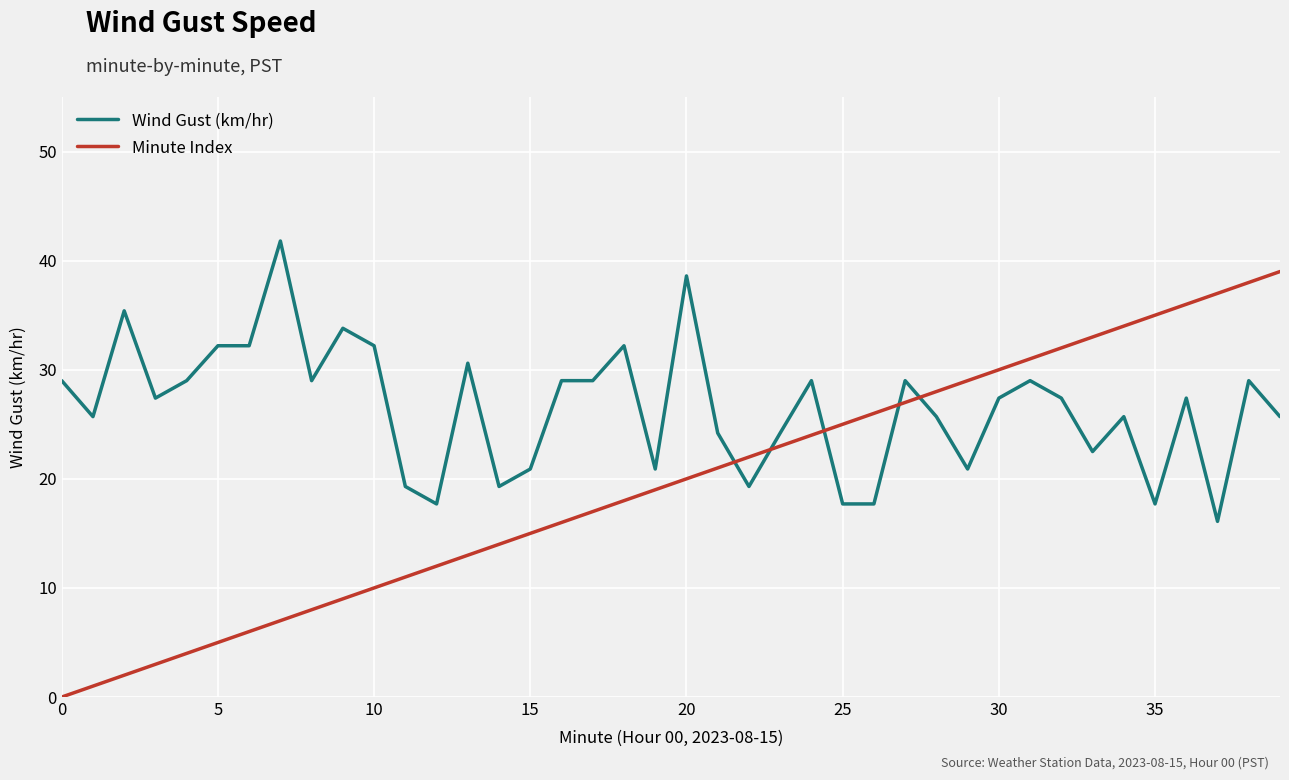

How many series are shown in this chart?

2